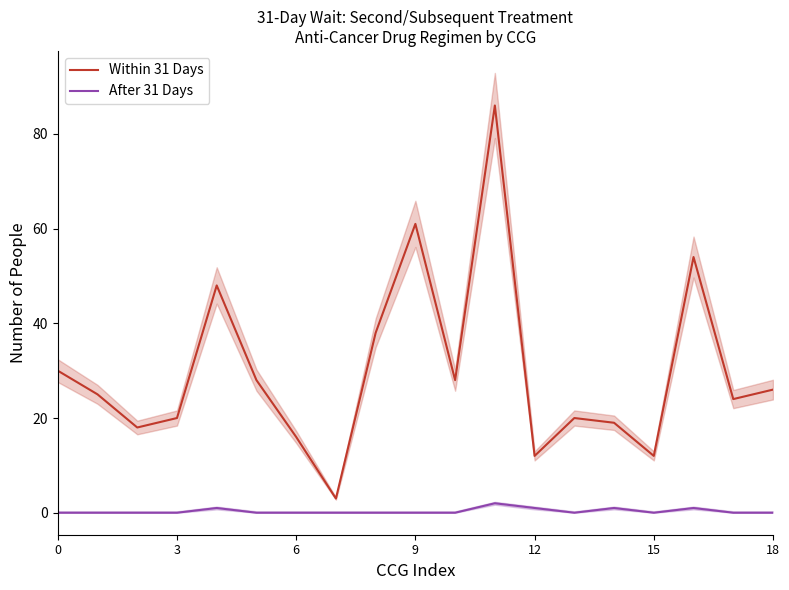

True or false: Within 31 Days and After 31 Days cross at least once.

False